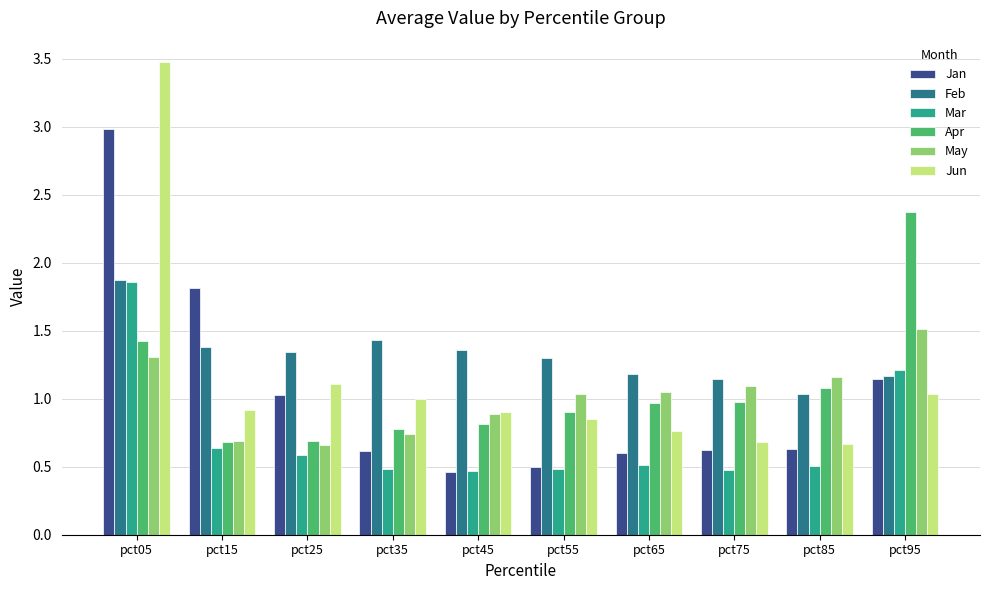

Which category has the highest value across all series?

pct05